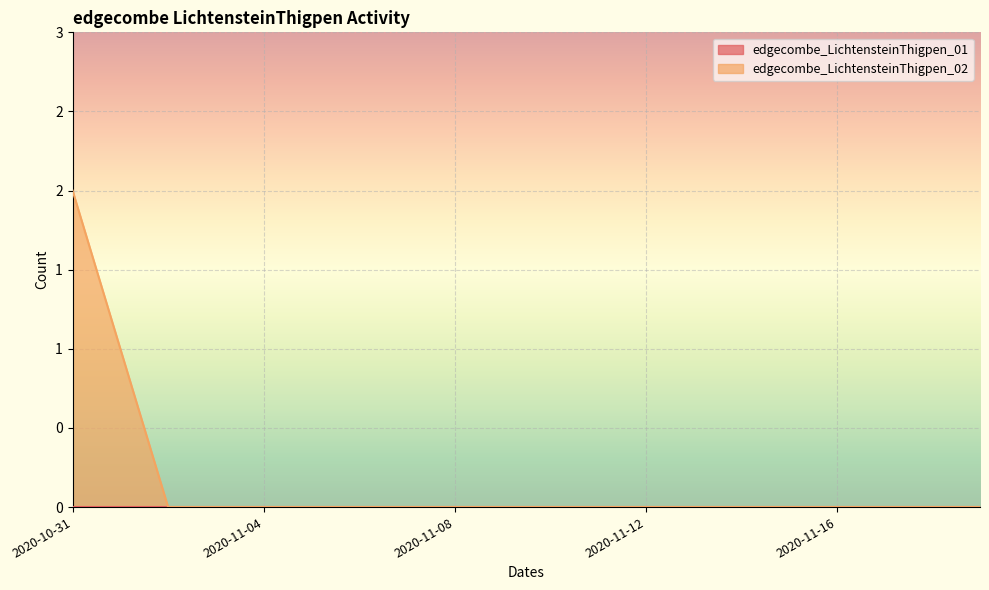

Between 2020-11-02 and 2020-11-14, which is larger?

2020-11-02